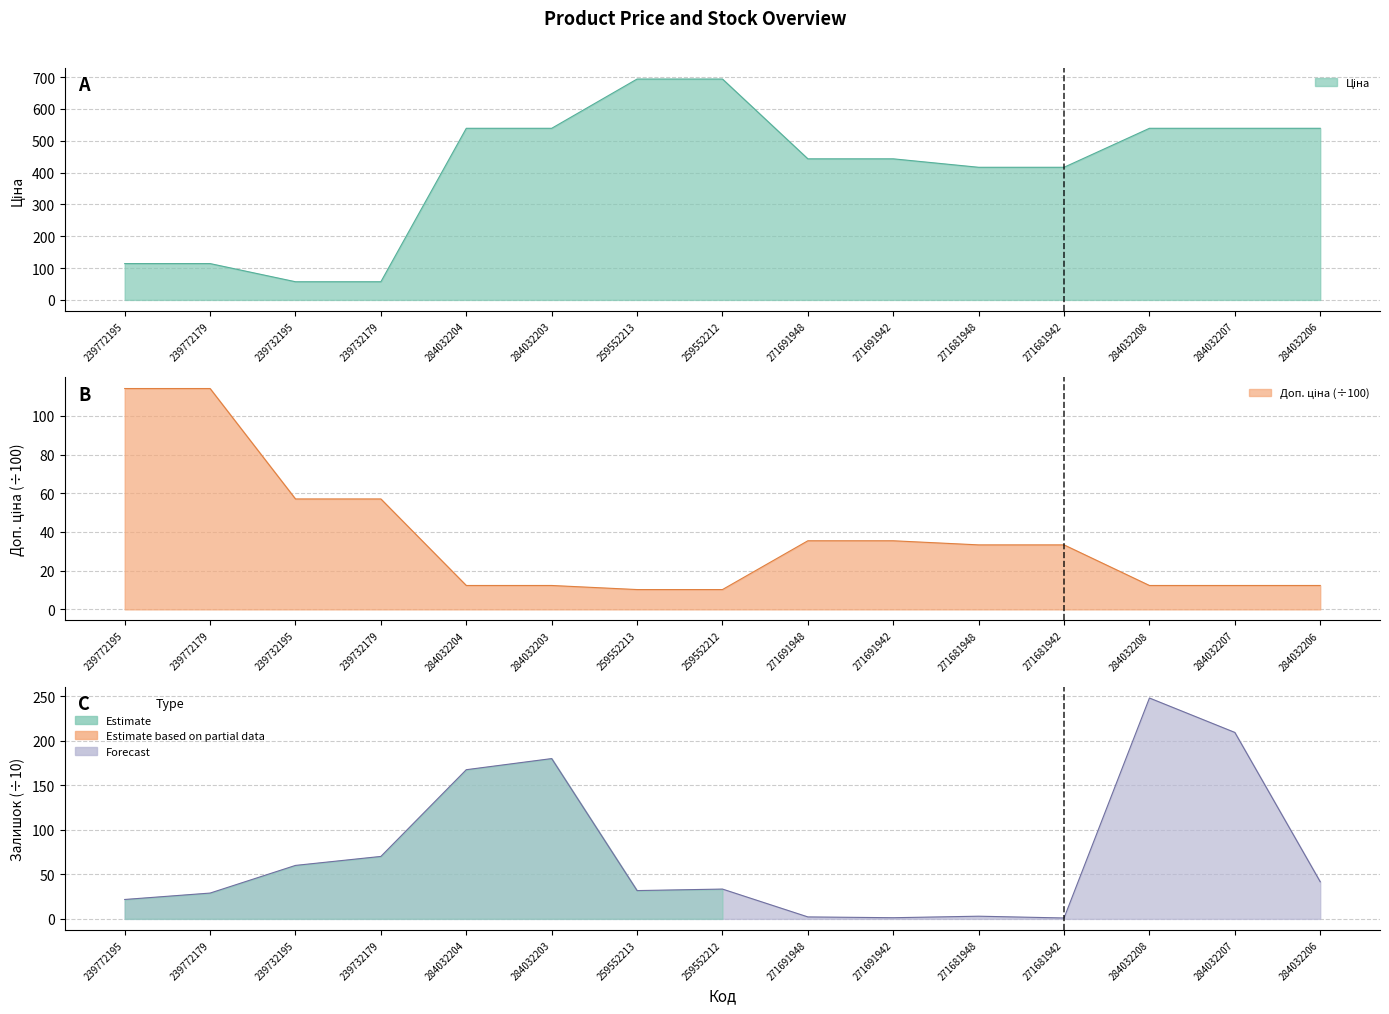

What position from the left is 259552213?

7